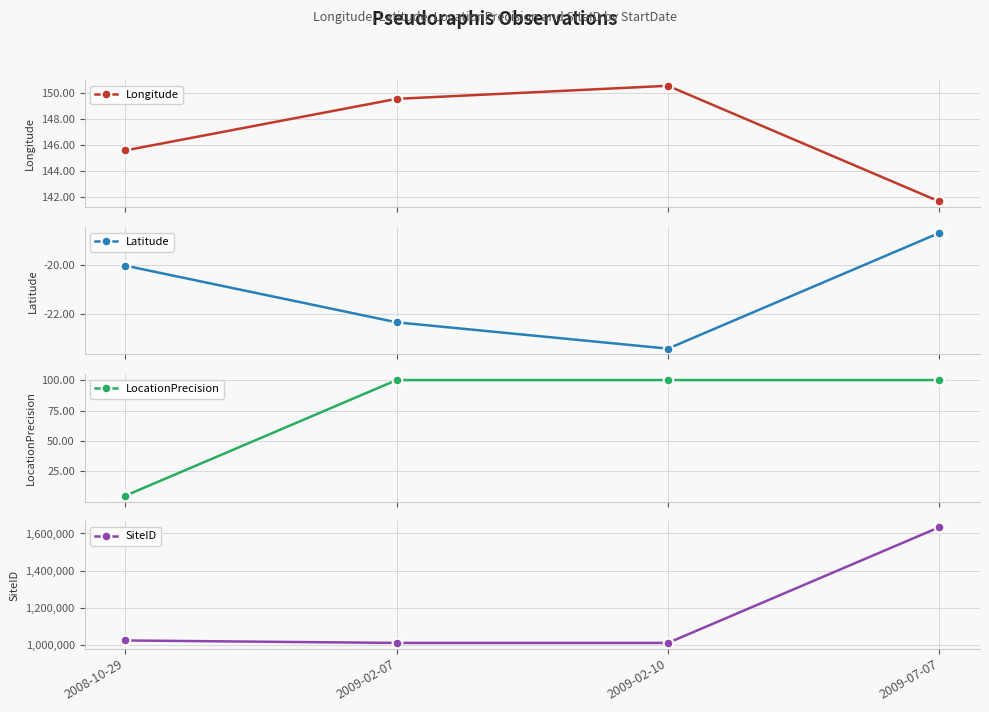

Is it true that SiteID equals 1529647.4 at 2009-02-07?

False